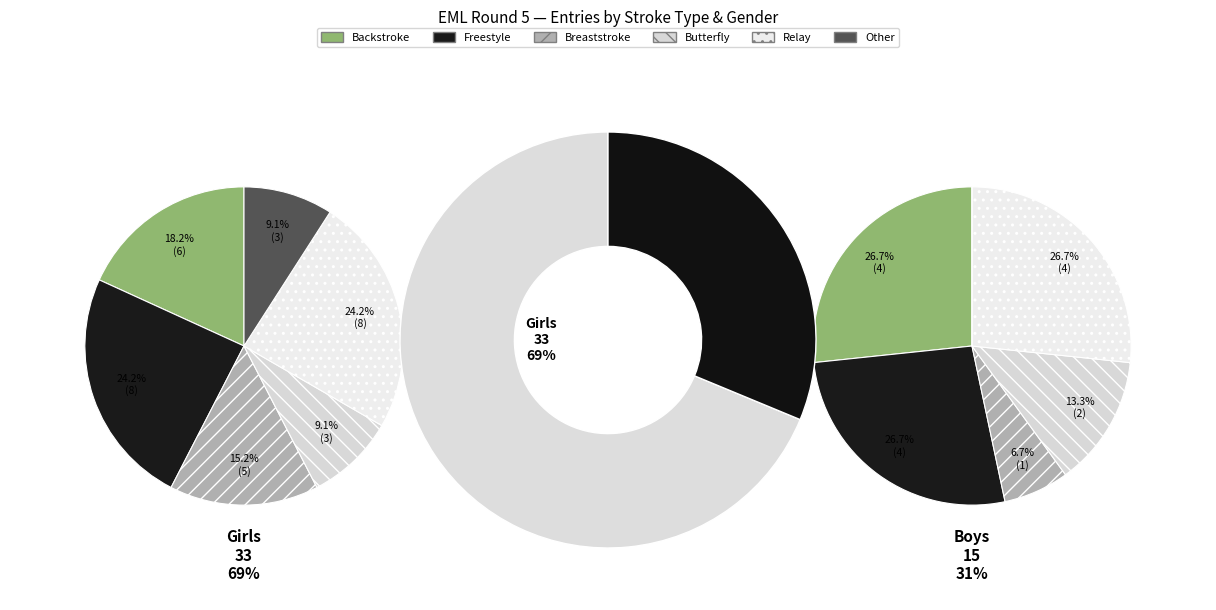

Combined, do 13 and 29 account for over 50%?

No